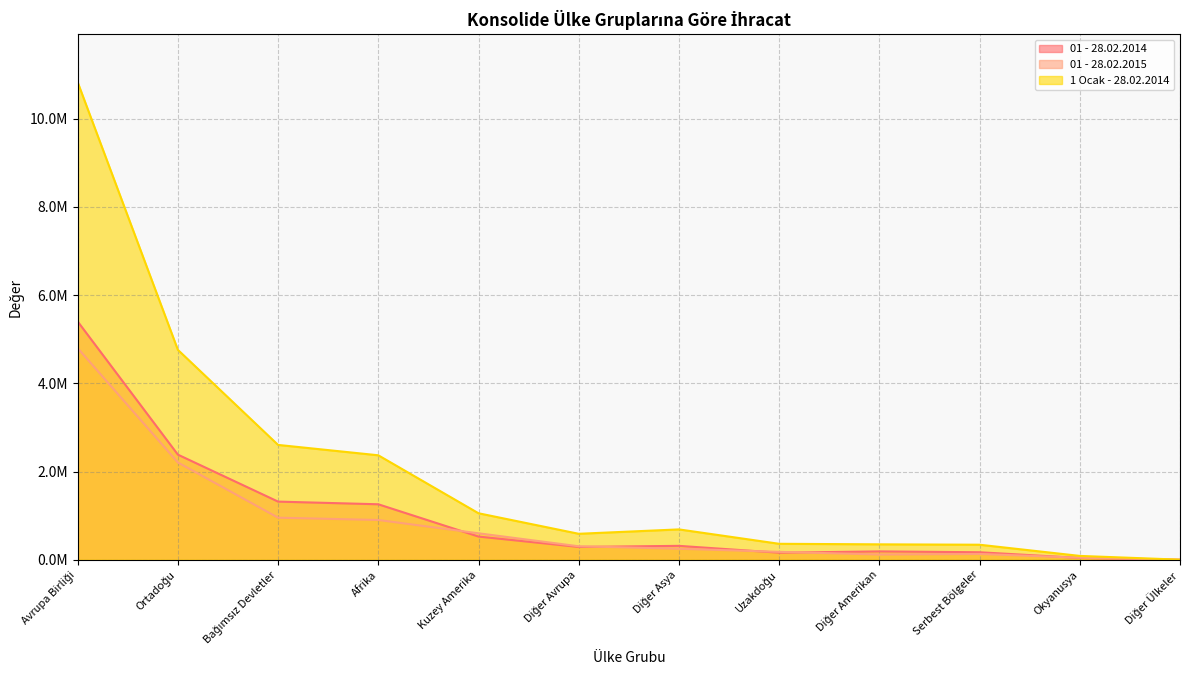

What are all the series names shown in the legend?

01 - 28.02.2014, 01 - 28.02.2015, 1 Ocak - 28.02.2014